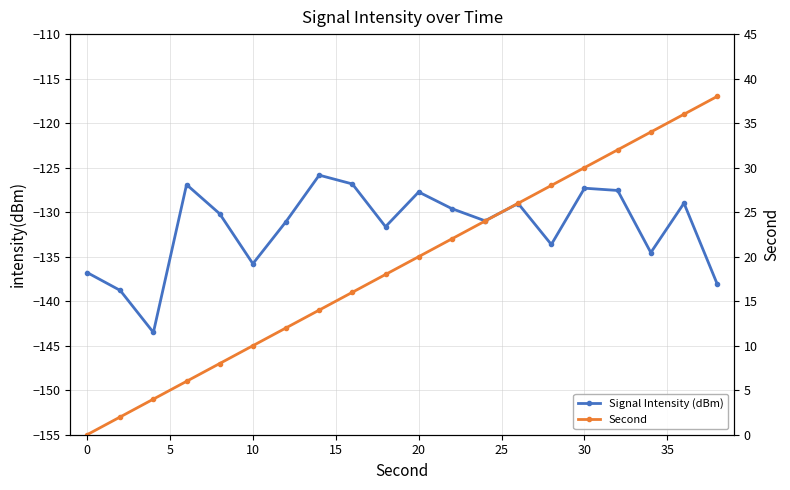

Reading left to right, transcribe all the data shown in this chart.

Signal Intensity (dBm): -136.8	-138.8	-143.5	-126.9	-130.2	-135.8	-131.1	-125.8	-126.8	-131.6	-127.7	-129.6	-131.0	-129.0	-133.6	-127.3	-127.6	-134.5	-129.0	-138.1
Second: 0.0	2.0	4.0	6.0	8.0	10.0	12.0	14.0	16.0	18.0	20.0	22.0	24.0	26.0	28.0	30.0	32.0	34.0	36.0	38.0